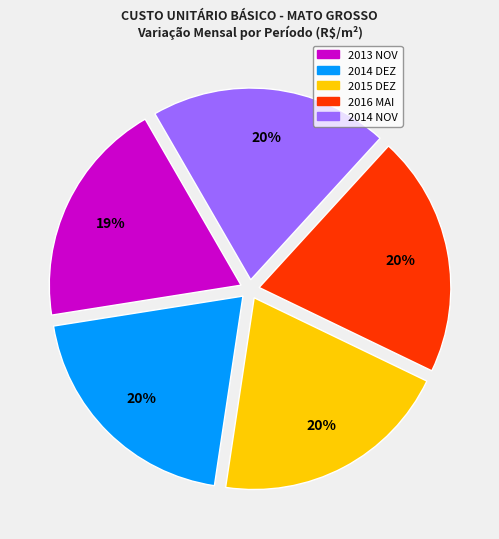

To the nearest percent, what percentage of the pie is 2013 NOV?

19%